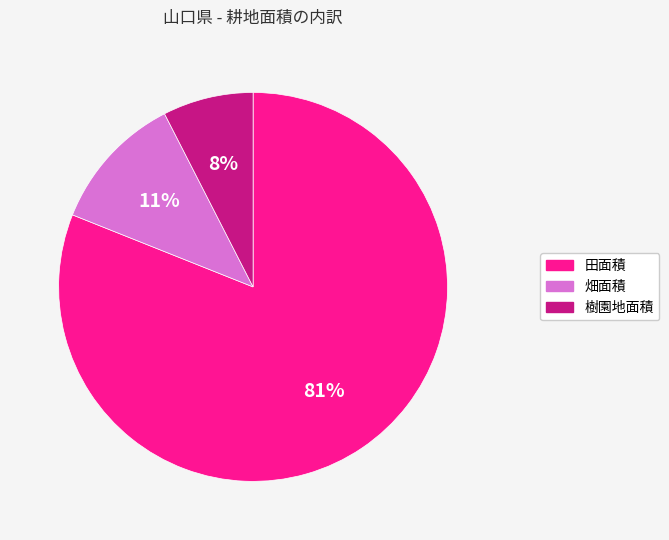

To the nearest percent, what is the combined percentage of 樹園地面積 and 畑面積?

19%